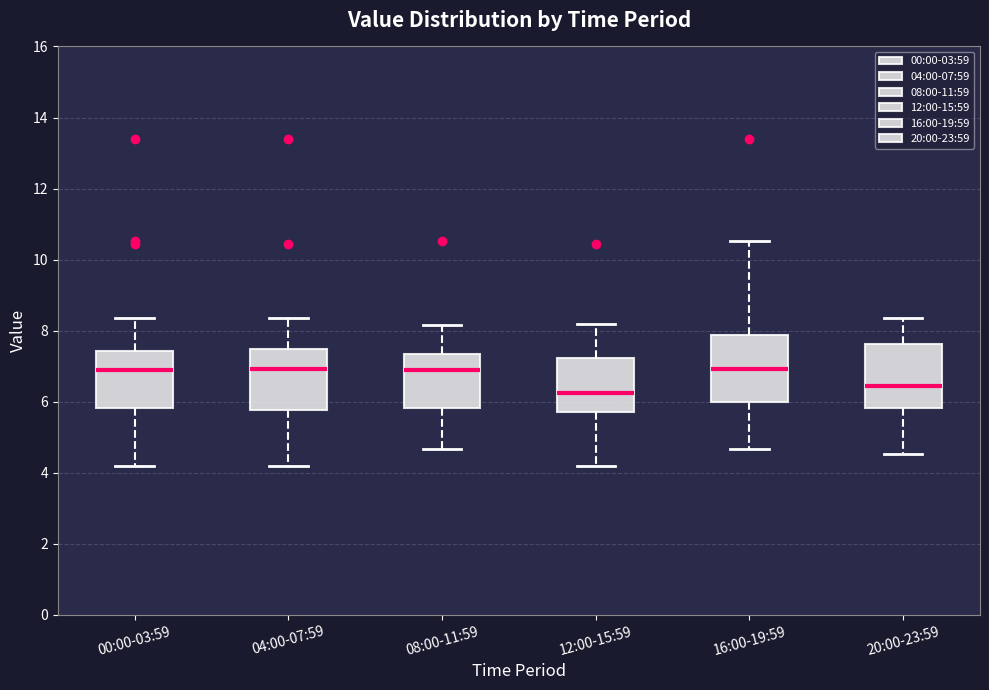

Reading left to right, transcribe this box plot: for each box, give where its median line is, the range the box spans, and where its two whiskers end, as read against the y-axis. The values are not printed on the chart, so give them approximately, as read against the axis.

00:00-03:59: median 7.0, box 5.8 to 7.4, whiskers 4.2 to 8.4
04:00-07:59: median 7.0, box 5.8 to 7.4, whiskers 4.2 to 8.4
08:00-11:59: median 7.0, box 5.8 to 7.4, whiskers 4.6 to 8.2
12:00-15:59: median 6.2, box 5.8 to 7.2, whiskers 4.2 to 8.2
16:00-19:59: median 7.0, box 6.0 to 7.8, whiskers 4.6 to 10.6
20:00-23:59: median 6.4, box 5.8 to 7.6, whiskers 4.6 to 8.4